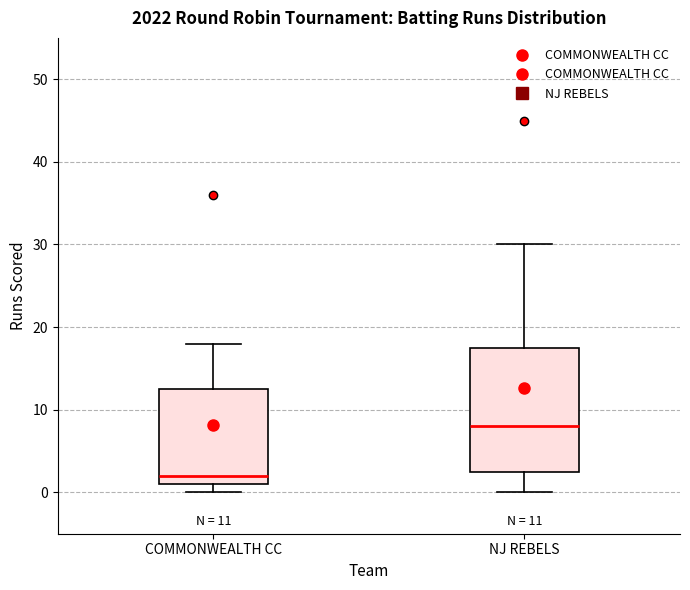

Comparing the boxes themselves (not the whiskers), which one is the tallest?

NJ REBELS